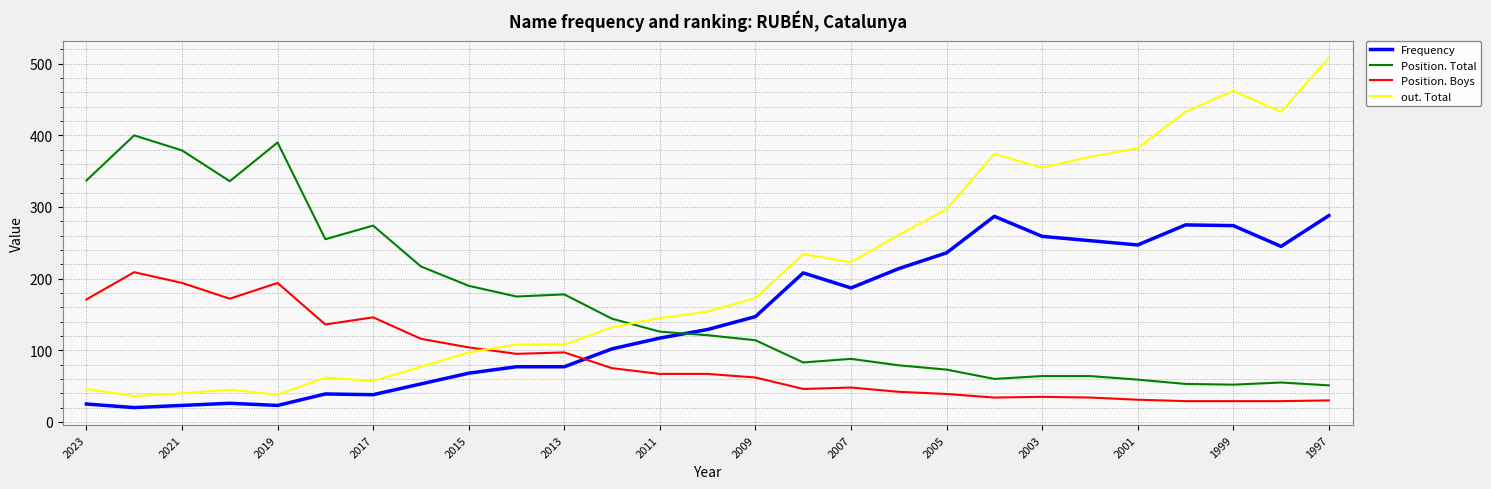

What is the smallest value displayed?

20